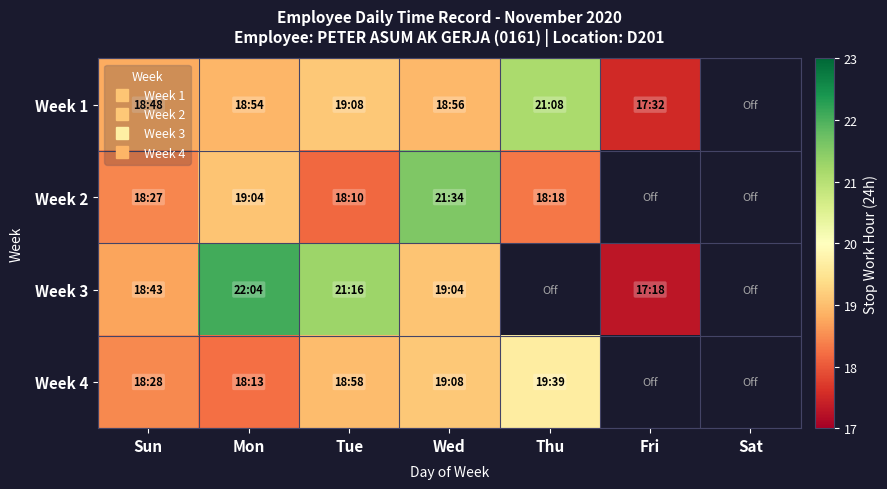

Is the value of Week 1 at Wed greater than the value of Week 2 at Sun?

Yes